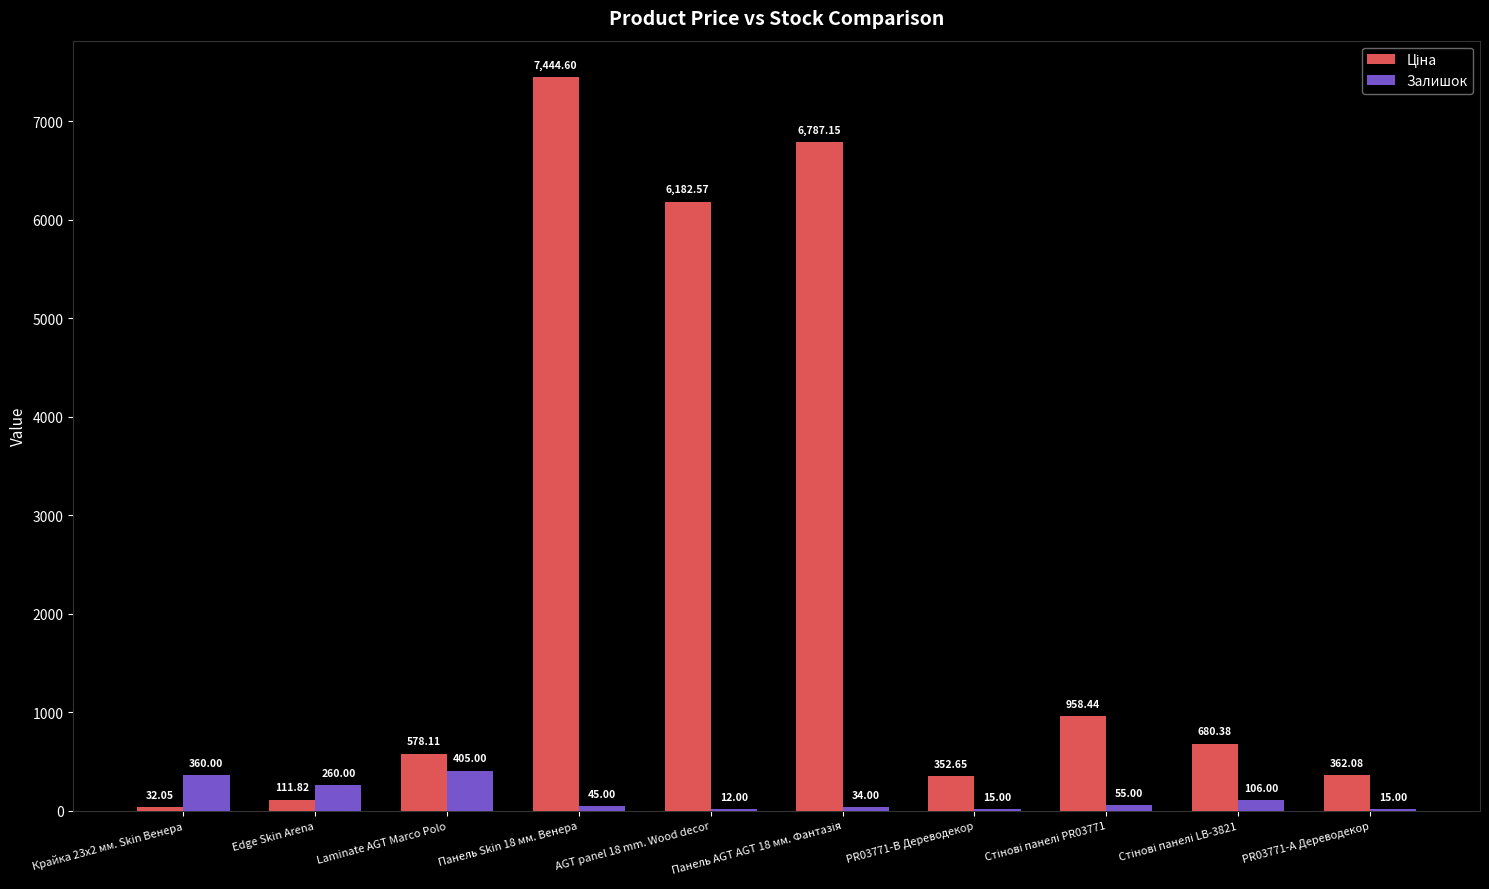

Are the bars grouped side by side (vs. stacked)?

Yes